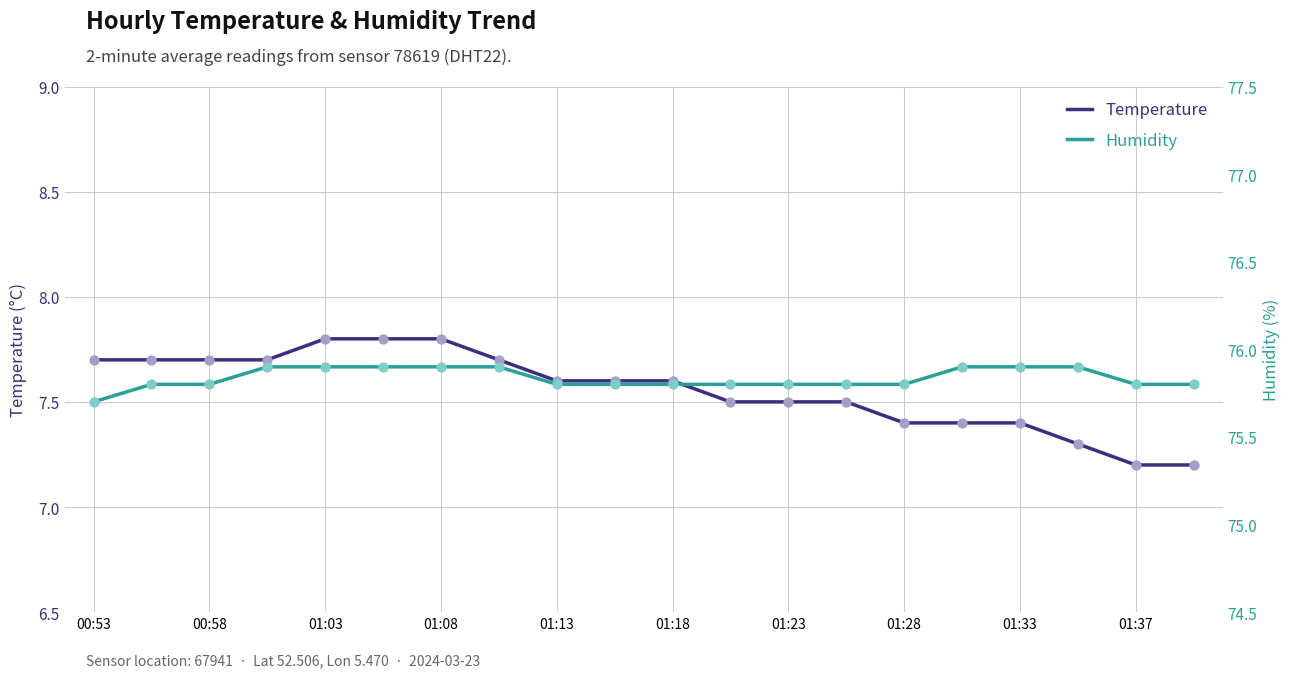

Is the value of temperature at 17 greater than the value of humidity at 14?

No